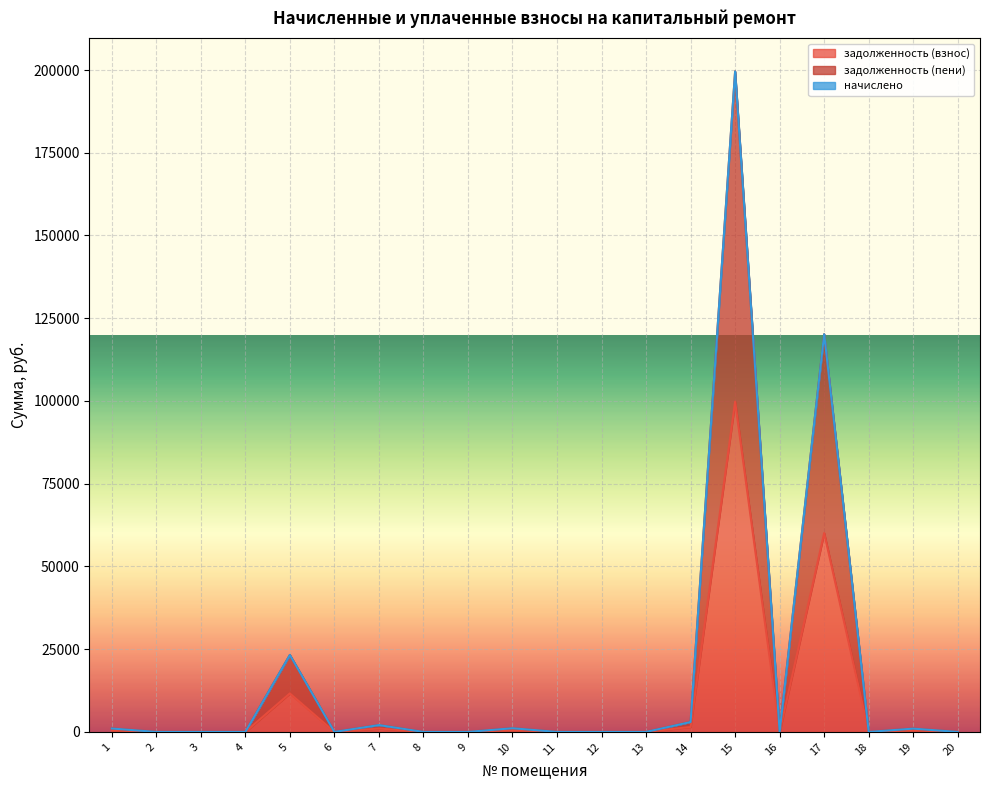

Is the value of задолженность (взнос) at 17 greater than the value of задолженность (пени) at 14?

Yes